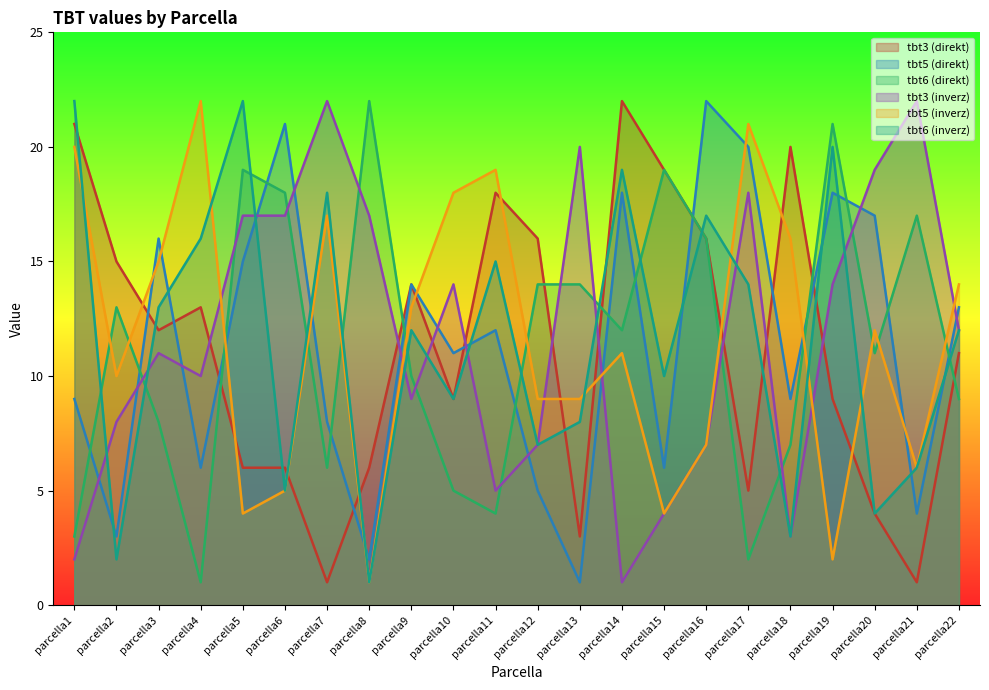

Which series ends up on top after the final intersection of tbt3 (direkt) and tbt3 (inverz)?

tbt3 (inverz)